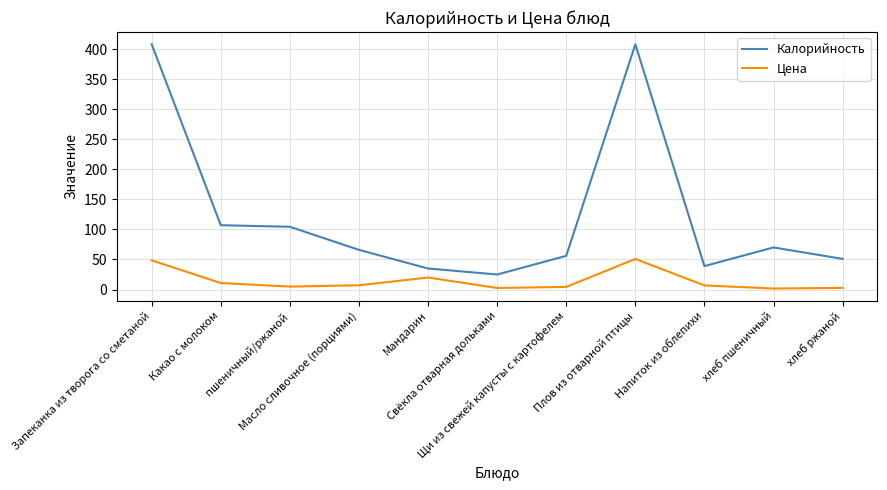

What position from the left is хлеб пшеничный?

10